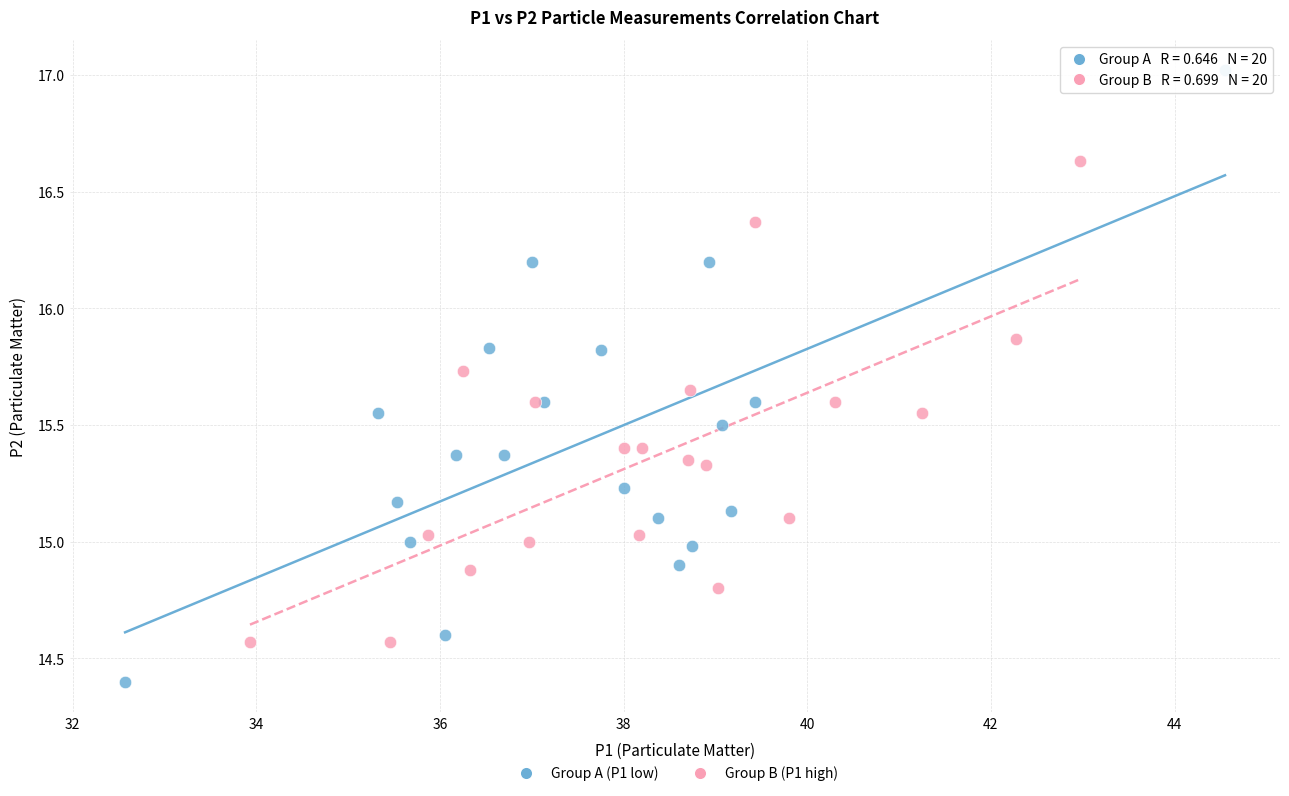

Which series reaches the minimum Y coordinate?

Group A (P1 low)